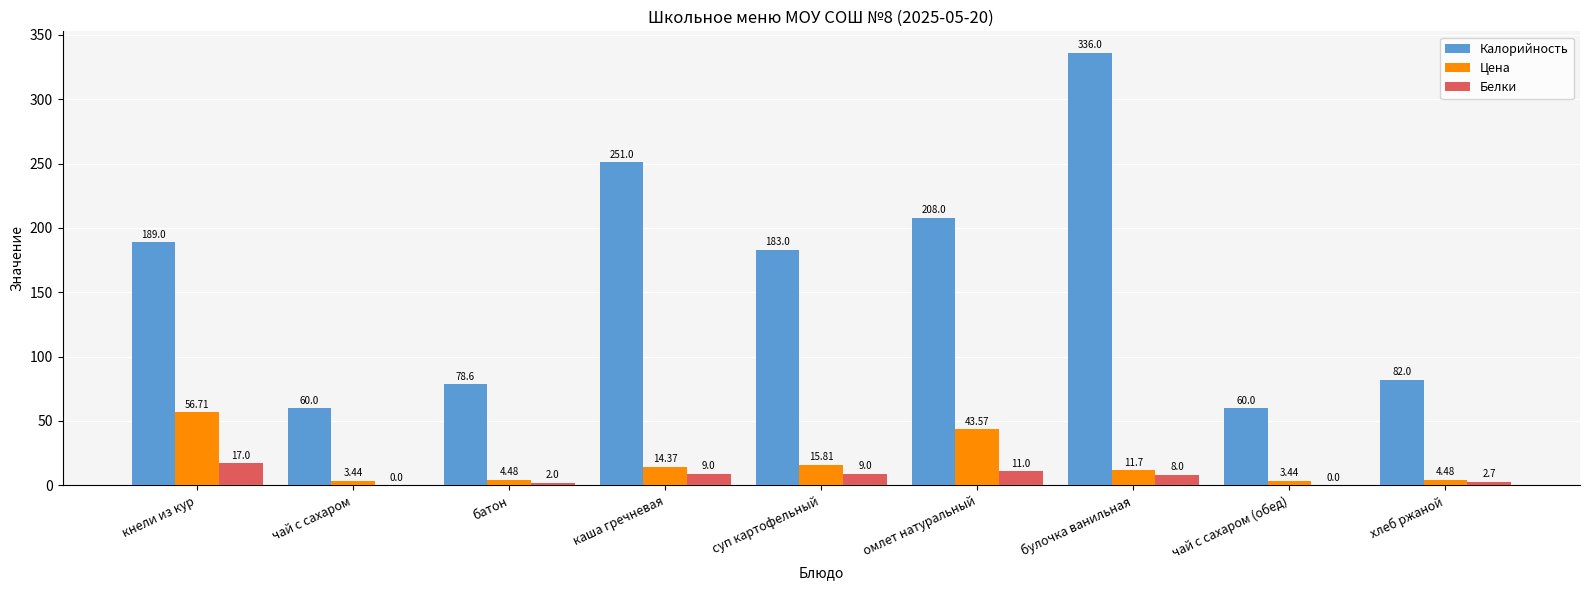

Is the value of Белки at хлеб ржаной greater than the value of Калорийность at чай с сахаром (обед)?

No